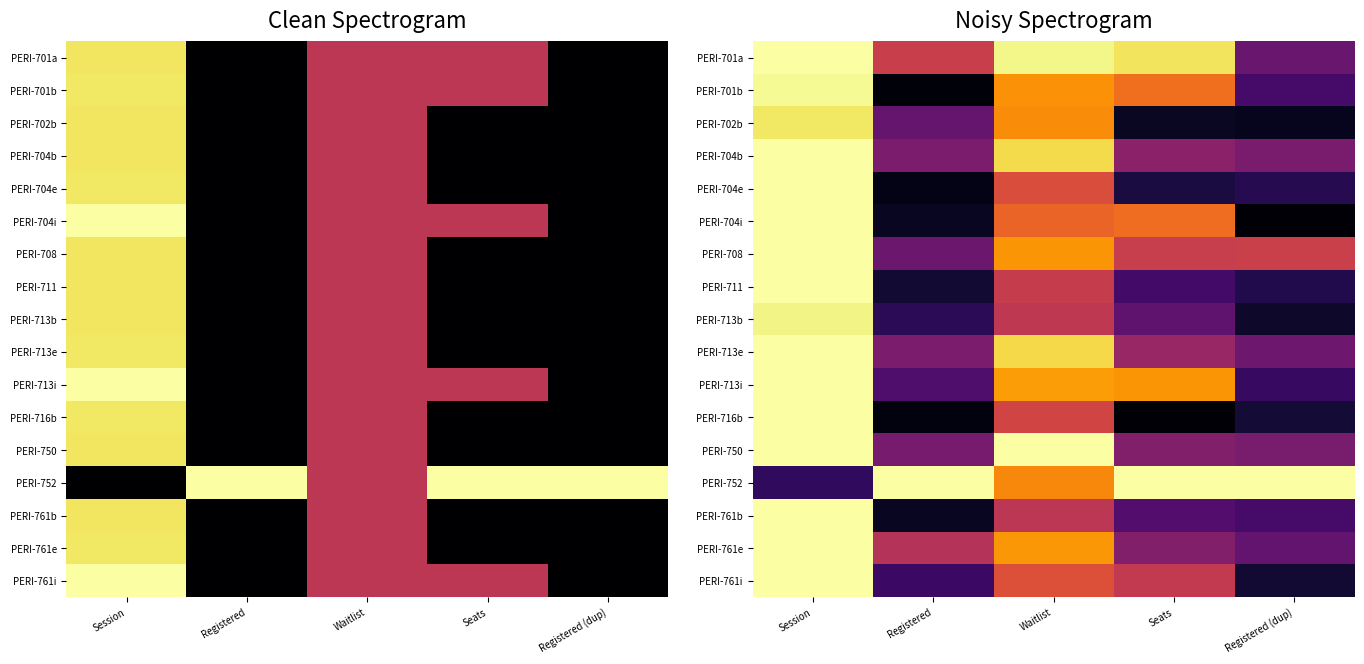

At which category is the sum across all series the highest?

Session